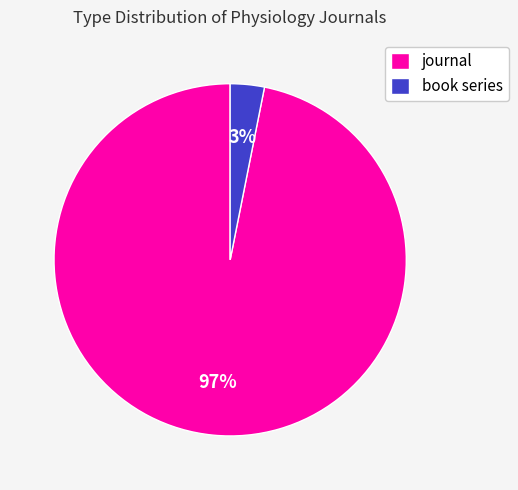

How many slices are in this pie chart?

2